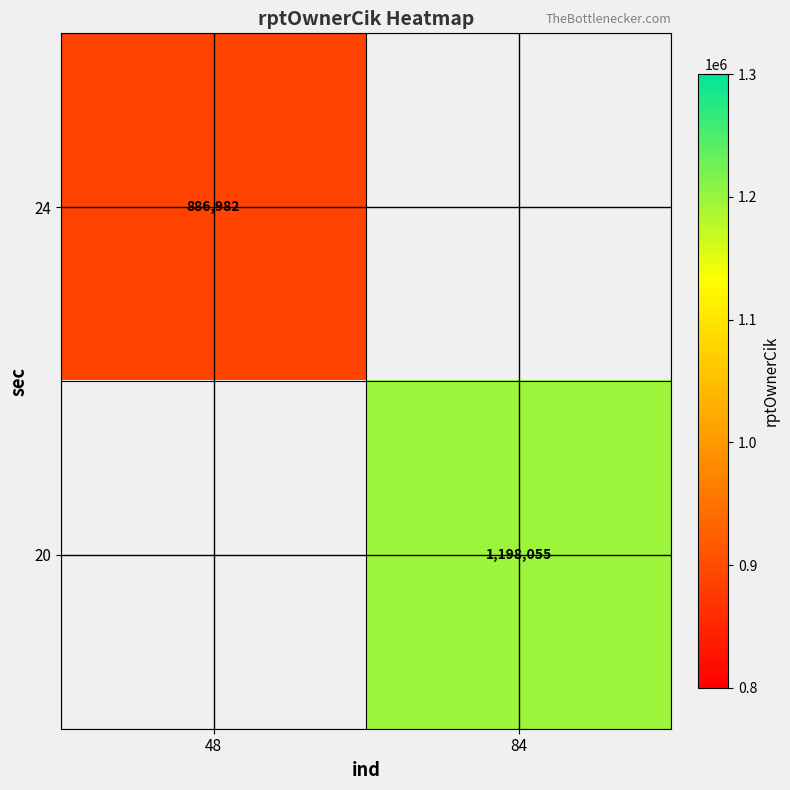

True or false: 24 has a value of 886982 at 48.

True